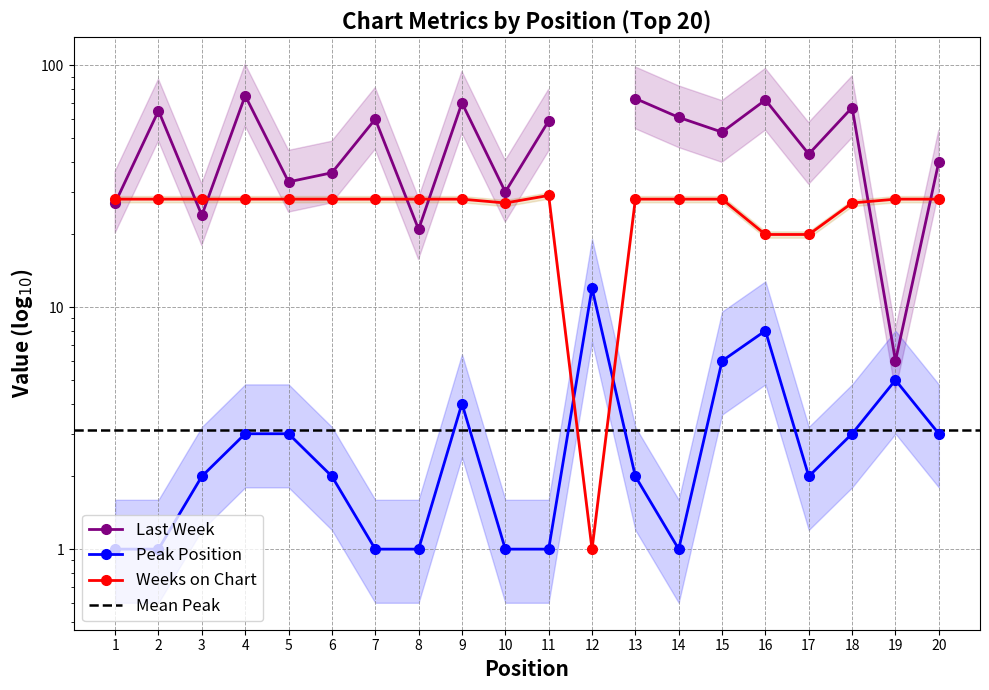

What is the average value of the Weeks on Chart series?

26